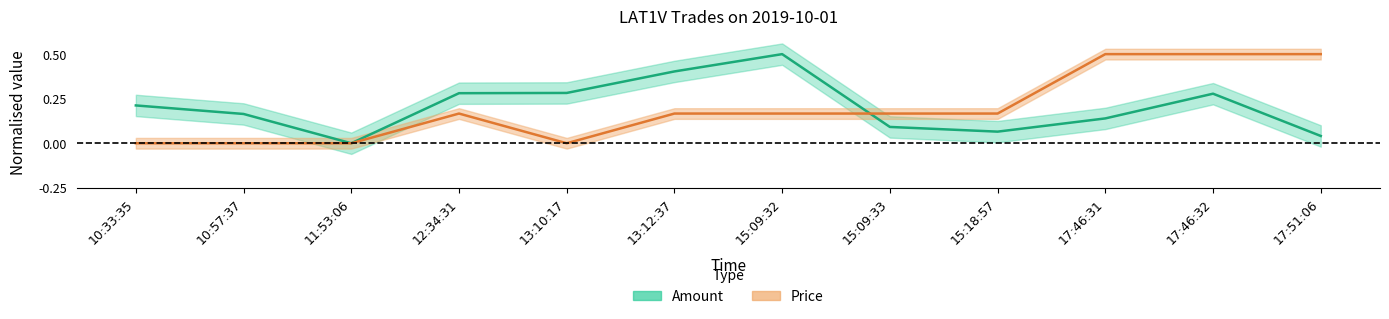

How many interior local valleys does the Price series have?

1